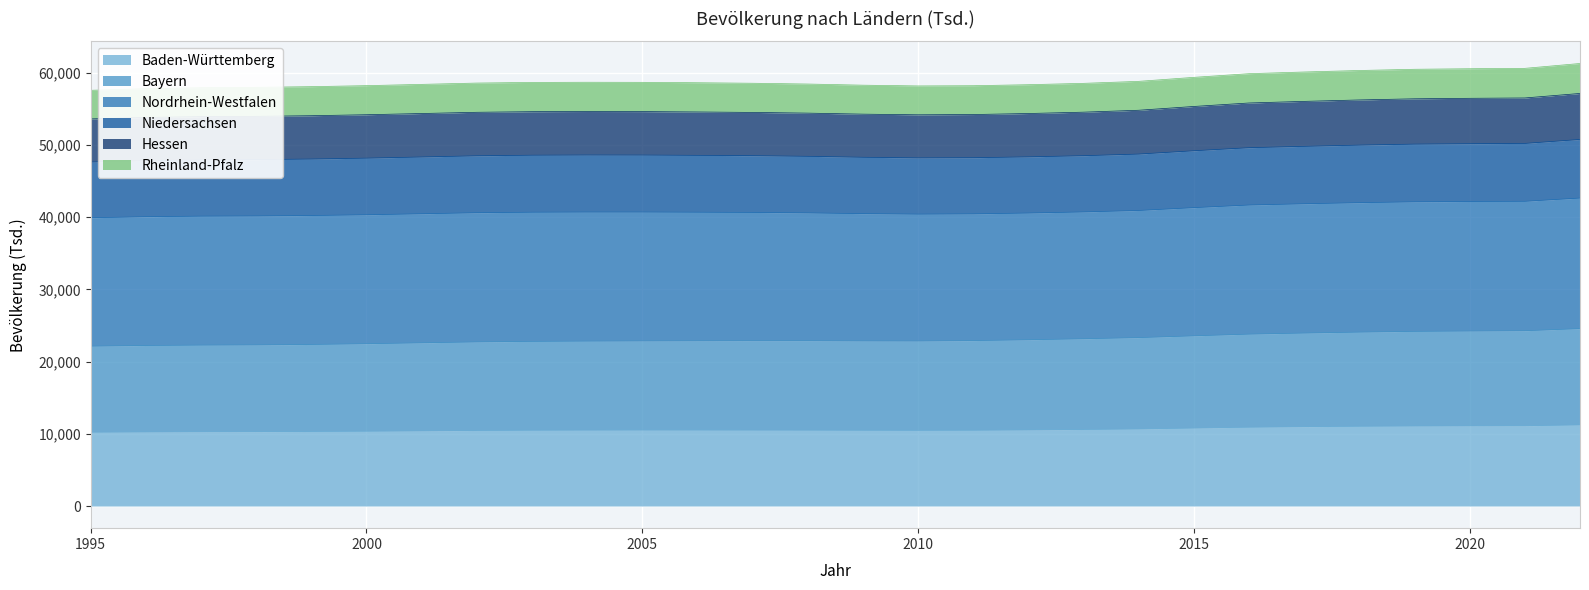

What is the total value across all series at 2000?

58213